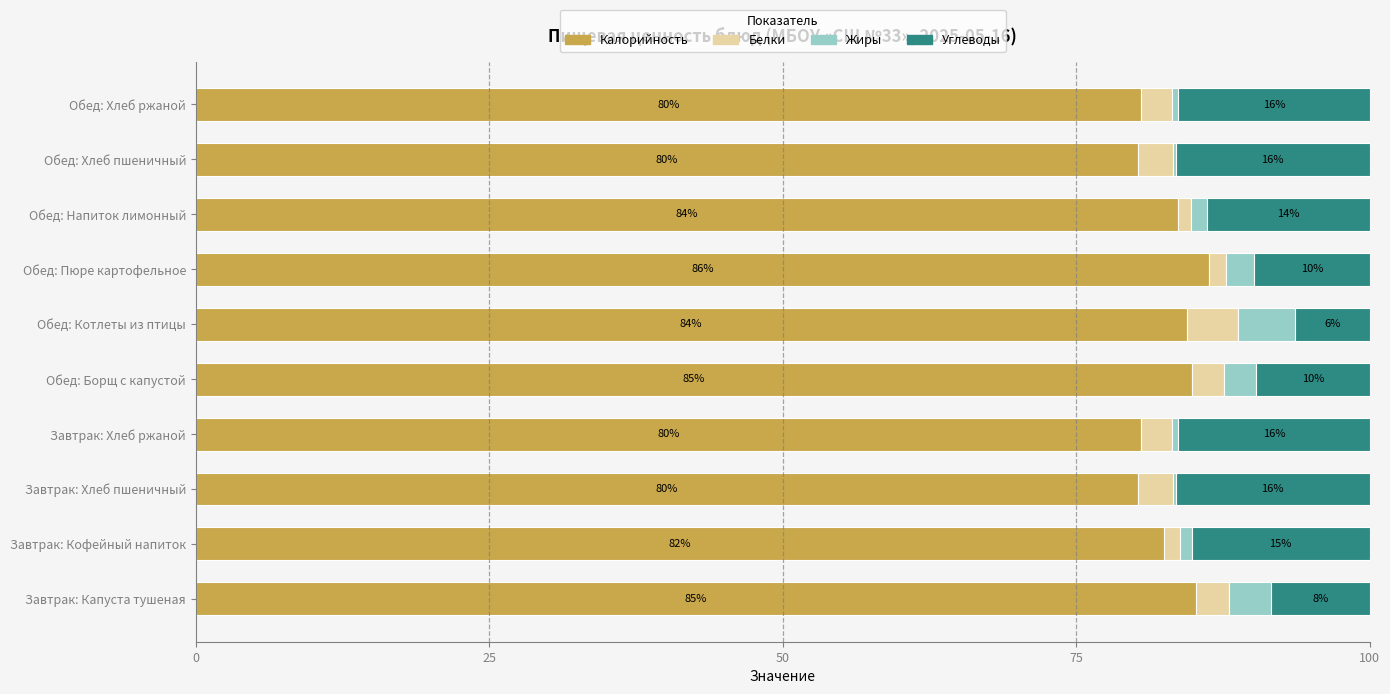

What are all the series names shown in the legend?

Калорийность, Белки, Жиры, Углеводы